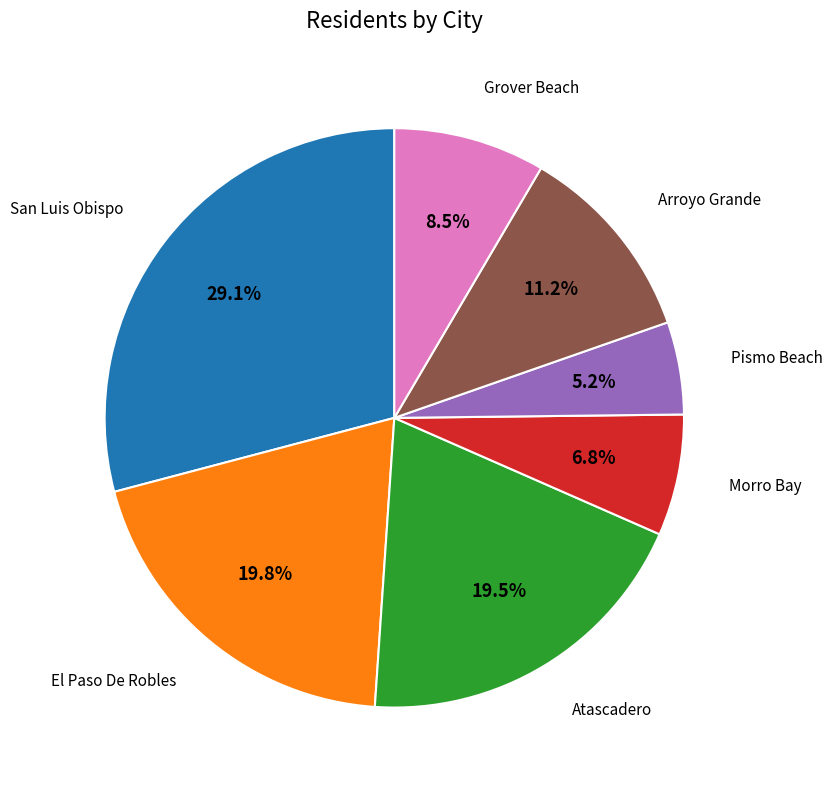

What is the largest slice in the pie chart?

San Luis Obispo